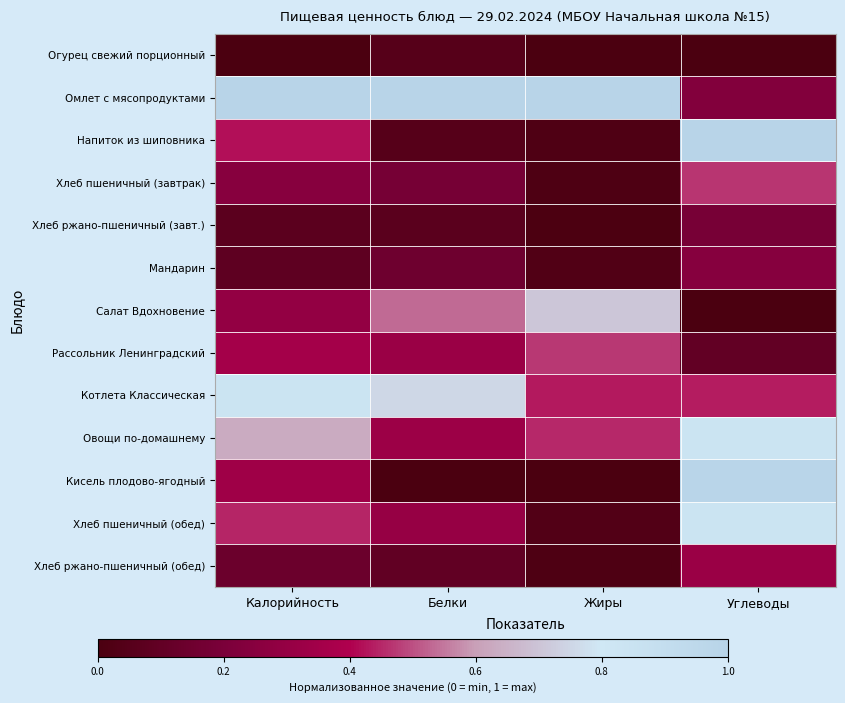

Reading left to right, list all the values displayed in this chart.

Огурец свежий порционный: Калорийность=0.0	Белки=0.0	Жиры=0.0	Углеводы=0.0
Омлет с мясопродуктами: Калорийность=1.0	Белки=1.0	Жиры=1.0	Углеводы=0.2
Напиток из шиповника: Калорийность=0.4	Белки=0.1	Жиры=0.0	Углеводы=1.0
Хлеб пшеничный (завтрак): Калорийность=0.2	Белки=0.2	Жиры=0.0	Углеводы=0.5
Хлеб ржано-пшеничный (завт.): Калорийность=0.1	Белки=0.1	Жиры=0.0	Углеводы=0.2
Мандарин: Калорийность=0.1	Белки=0.2	Жиры=0.0	Углеводы=0.2
Салат Вдохновение: Калорийность=0.3	Белки=0.5	Жиры=0.7	Углеводы=0.0
Рассольник Ленинградский: Калорийность=0.4	Белки=0.3	Жиры=0.5	Углеводы=0.1
Котлета Классическая: Калорийность=0.8	Белки=0.8	Жиры=0.4	Углеводы=0.4
Овощи по-домашнему: Калорийность=0.6	Белки=0.3	Жиры=0.5	Углеводы=0.8
Кисель плодово-ягодный: Калорийность=0.3	Белки=0.0	Жиры=0.0	Углеводы=1.0
Хлеб пшеничный (обед): Калорийность=0.4	Белки=0.3	Жиры=0.0	Углеводы=0.8
Хлеб ржано-пшеничный (обед): Калорийность=0.1	Белки=0.1	Жиры=0.0	Углеводы=0.3